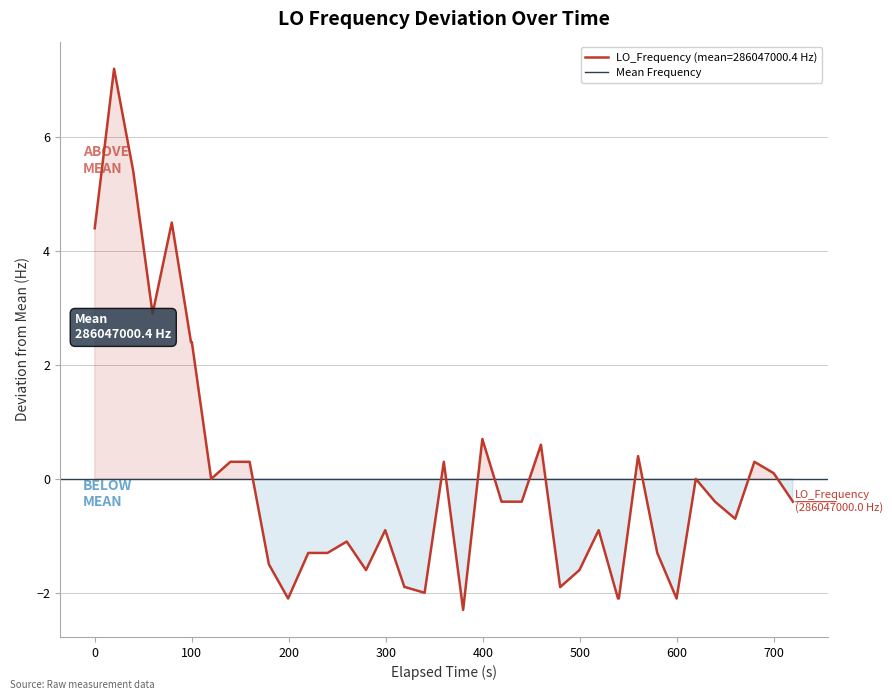

True or false: there are more than 2 points higher than both neighbors.

True